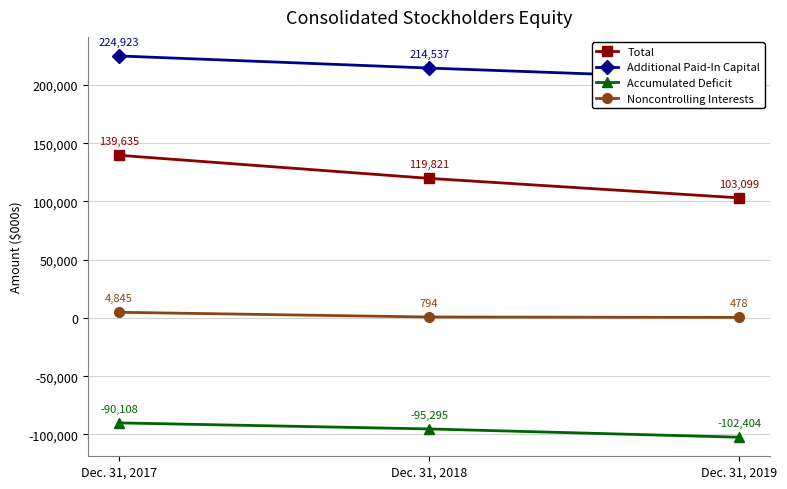

Reading right to left, extract all data points from this chart.

Total: Dec. 31, 2019=103099	Dec. 31, 2018=119821	Dec. 31, 2017=139635
Additional Paid-In Capital: Dec. 31, 2019=204912	Dec. 31, 2018=214537	Dec. 31, 2017=224923
Accumulated Deficit: Dec. 31, 2019=-102404	Dec. 31, 2018=-95295	Dec. 31, 2017=-90108
Noncontrolling Interests: Dec. 31, 2019=478	Dec. 31, 2018=794	Dec. 31, 2017=4845